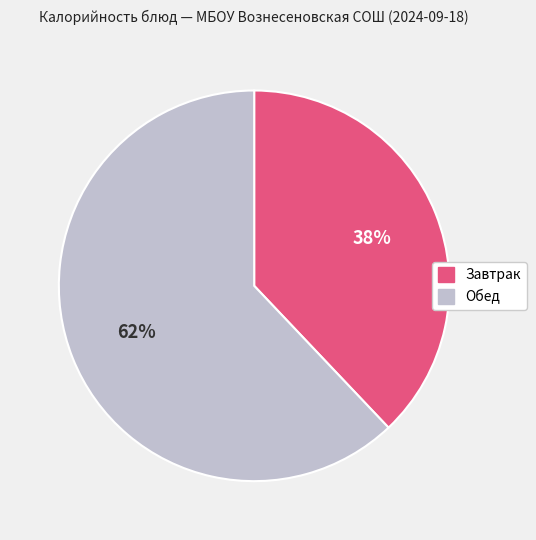

To the nearest percent, what is the average slice percentage?

50%